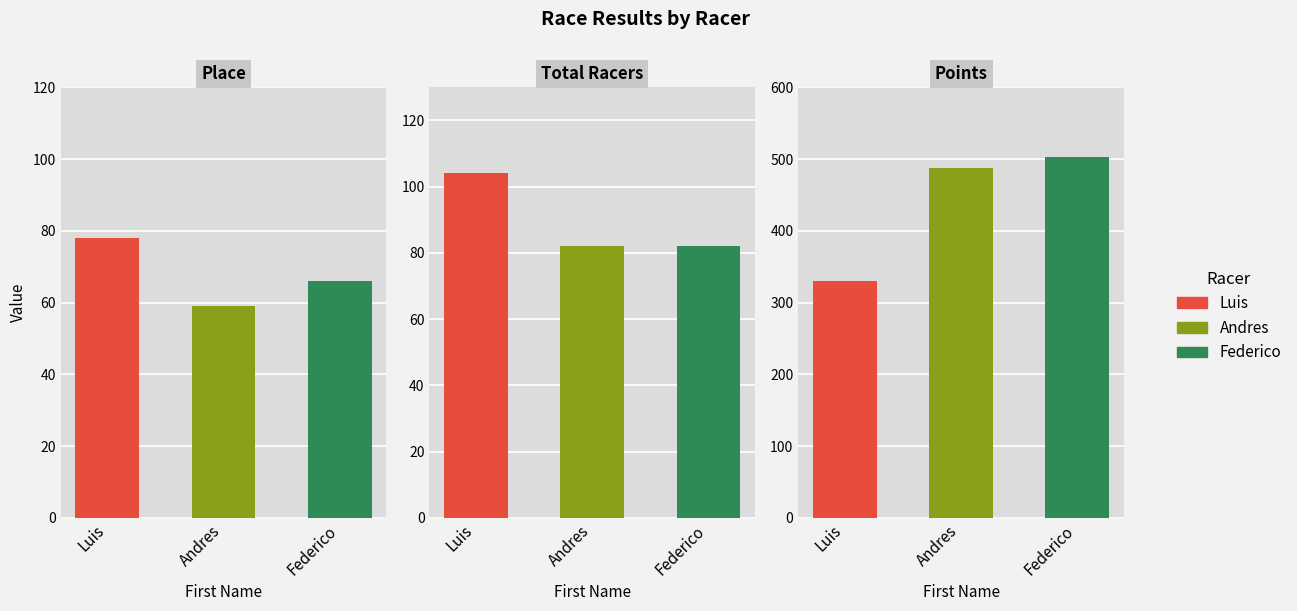

What is the difference between the second highest and minimum values in the Place series?

7.0